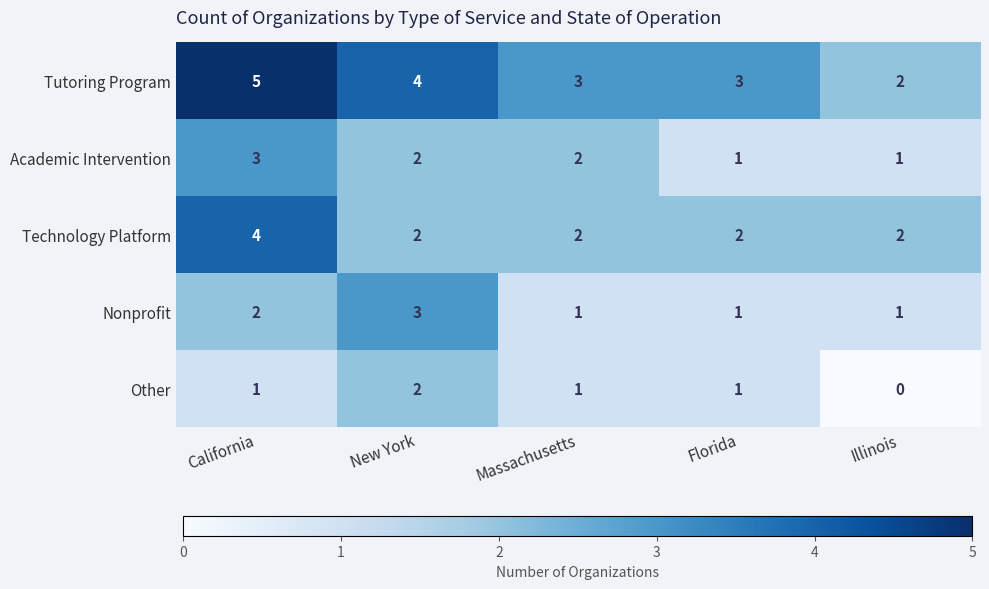

What is the sum of the Tutoring Program values at New York and Illinois?

6